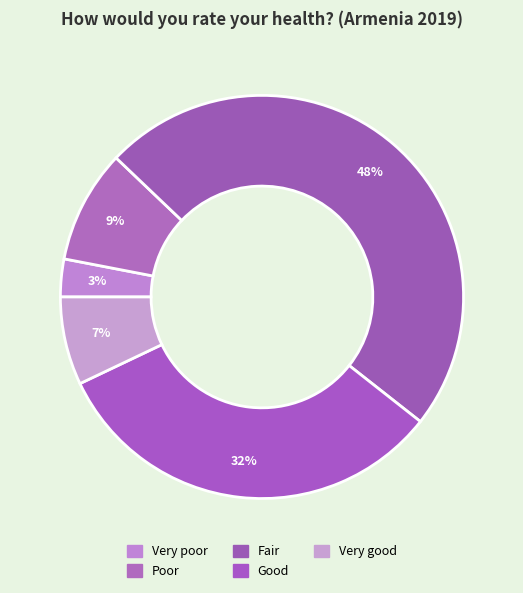

How many segments does this pie chart have?

5